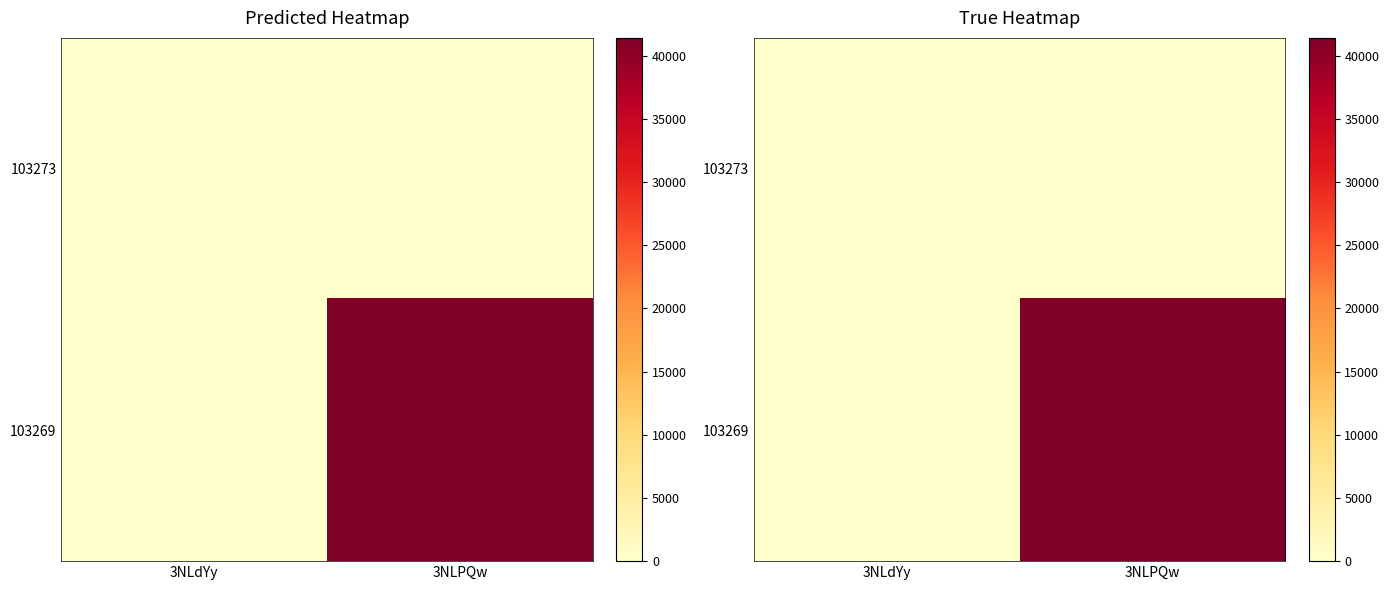

Which series has the largest total across all categories?

103269